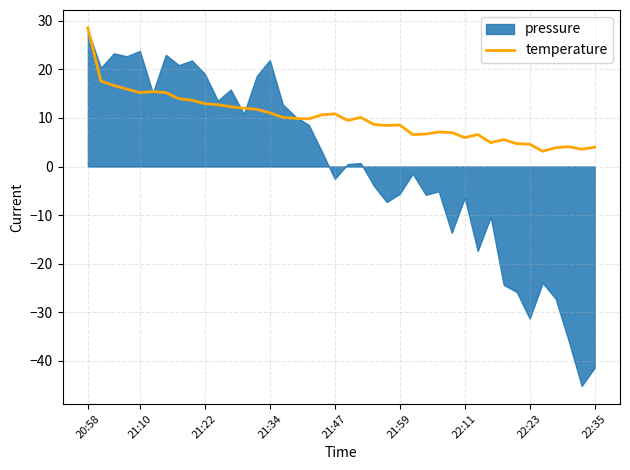

What is the sum of all values?

400.0